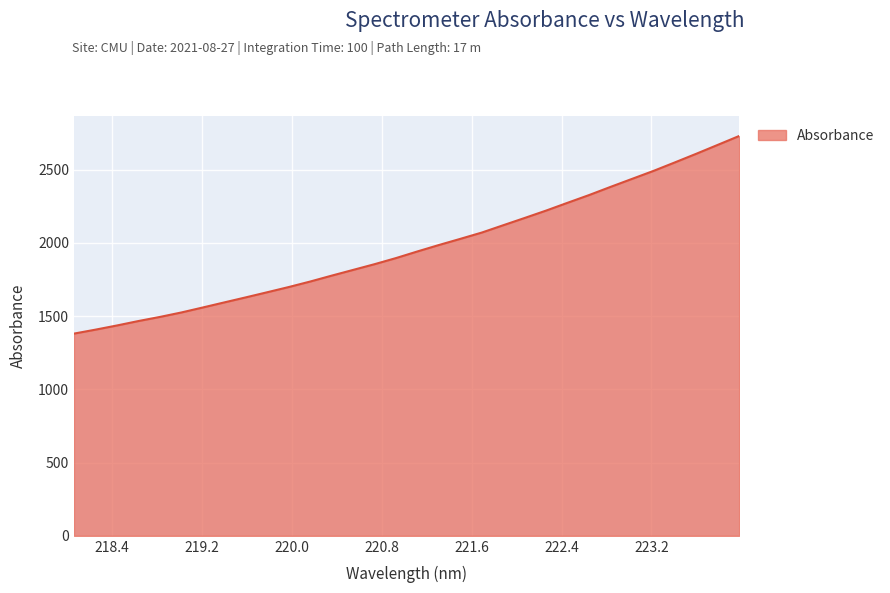

What is the difference between the maximum and minimum values?

1349.6